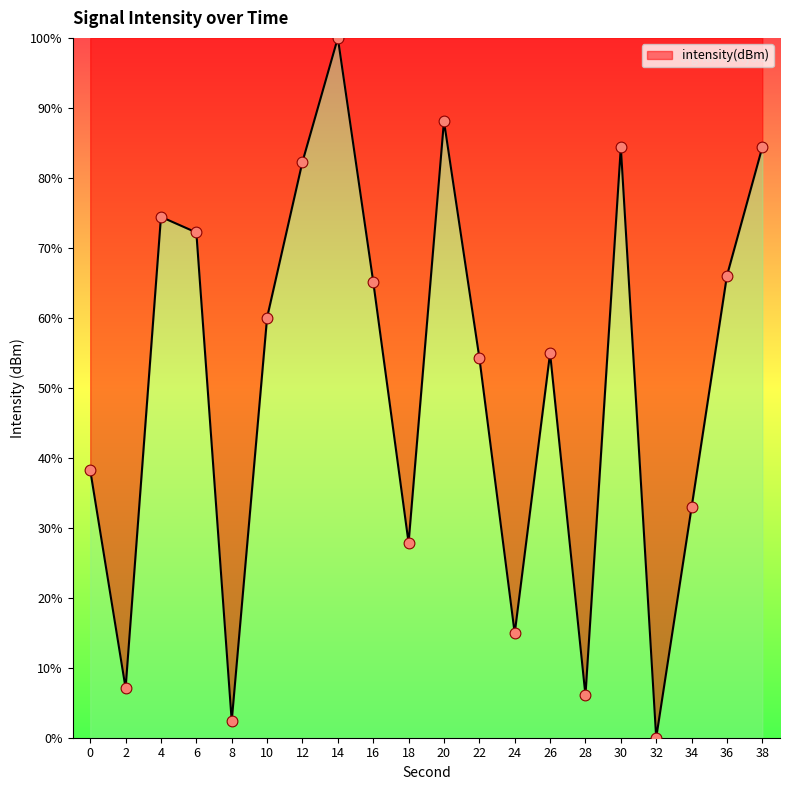

What is the change in value from 2 to 32?

-7.1